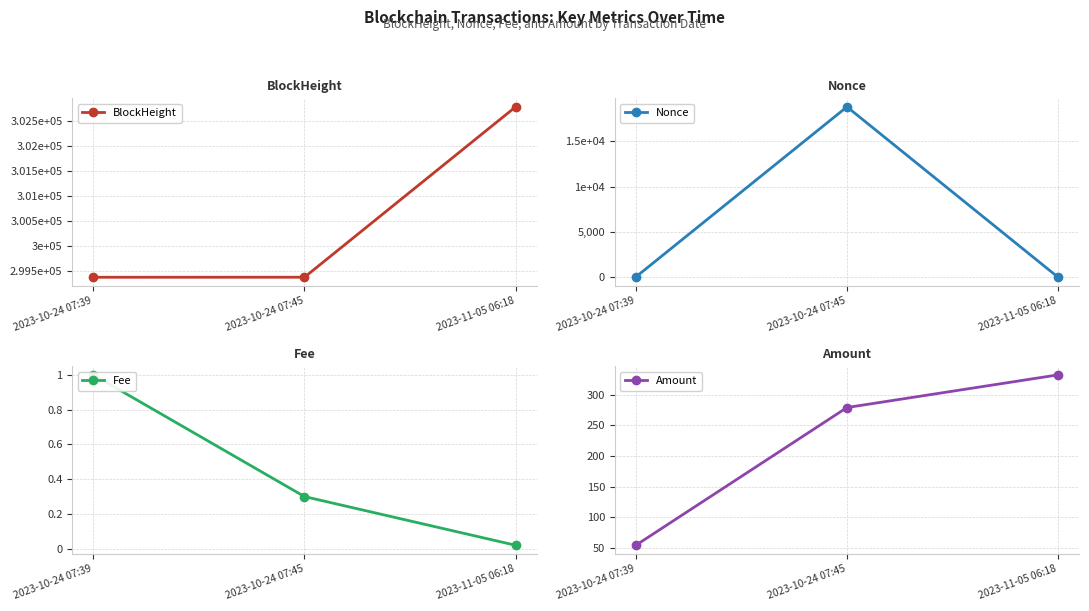

Reading left to right, what are all the values shown in this chart?

BlockHeight: 299378.0	299379.0	302779.0
Nonce: 36.0	18816.0	0.0
Fee: 1.0	0.3	0.0
Amount: 54.3	278.9	332.2